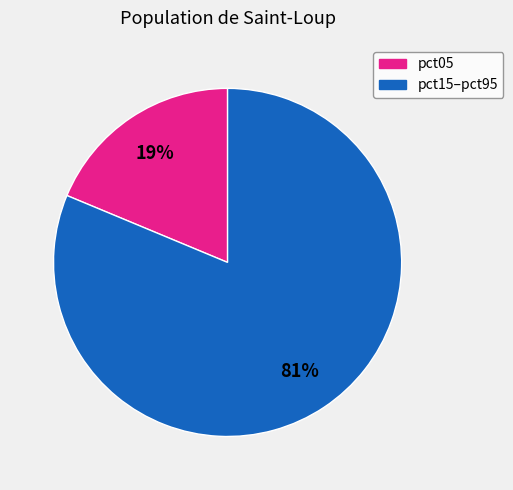

Is the sum of pct05 and pct15–pct95 greater than half?

Yes